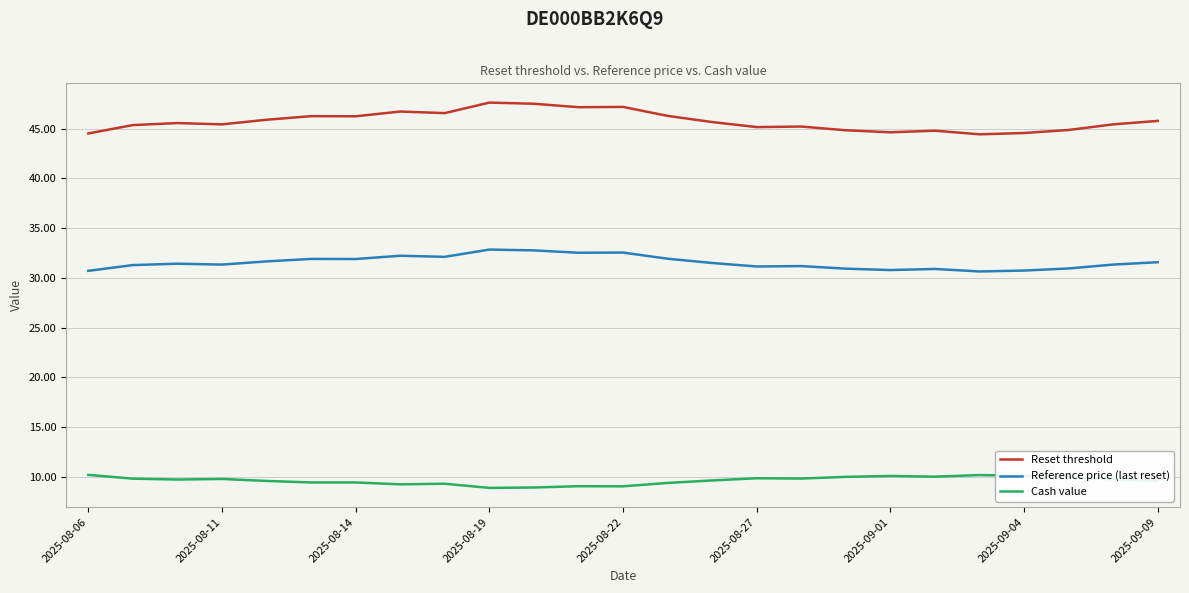

What is the greatest value displayed?

47.6